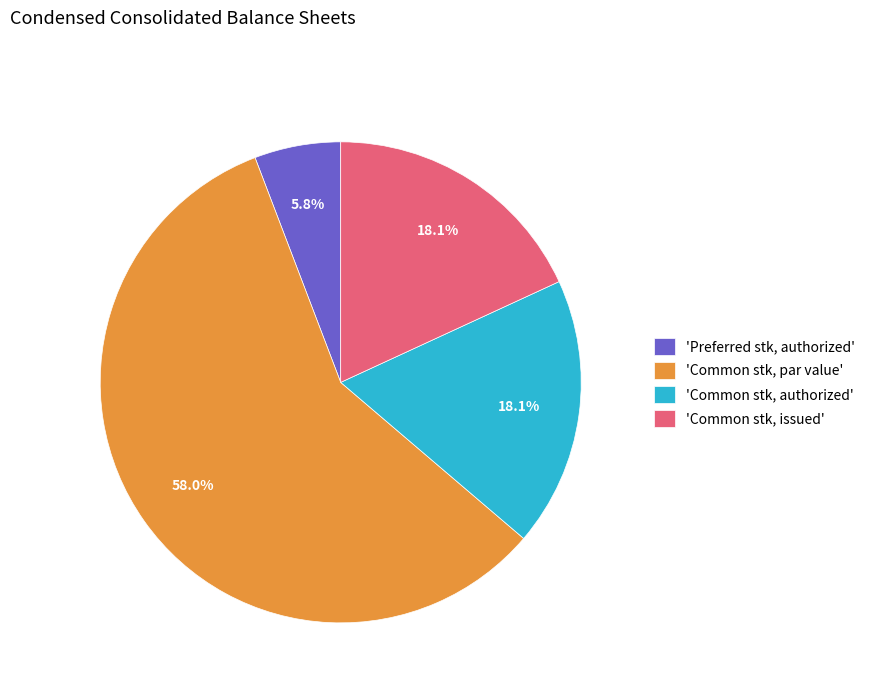

Which has a higher value, 'Common stk, issued' or 'Common stk, par value'?

'Common stk, par value'